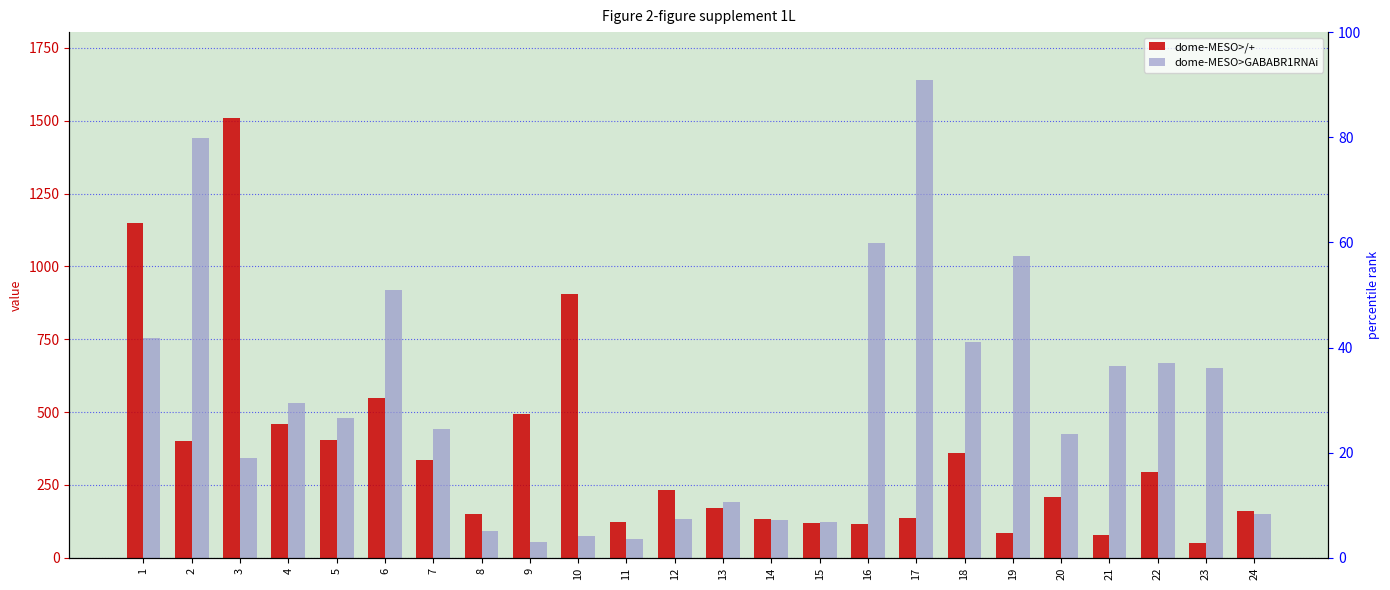

Is it true that dome-MESO>/+ equals 295 at 22?

True